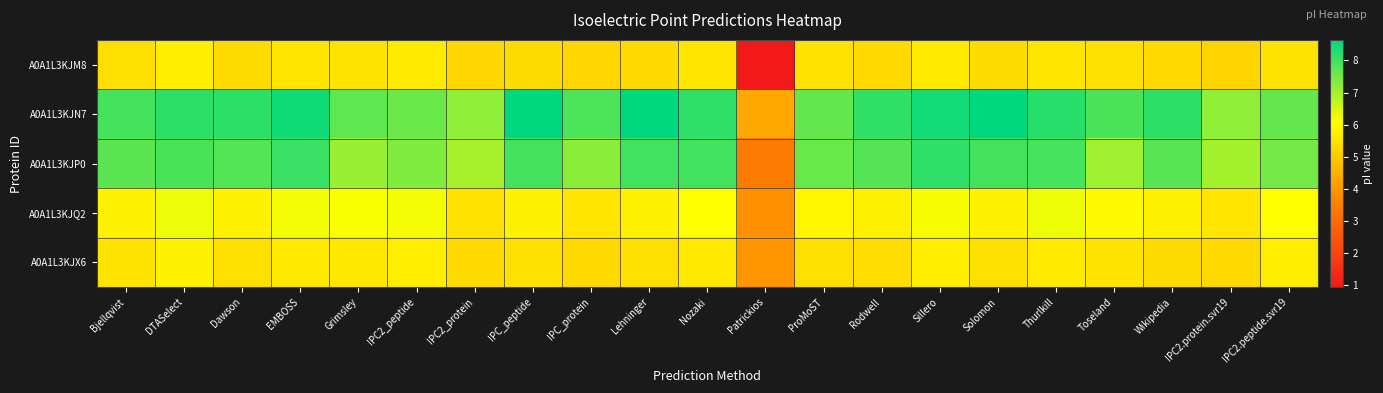

At Toseland, list the series in order from largest to smallest.

A0A1L3KJN7, A0A1L3KJP0, A0A1L3KJQ2, A0A1L3KJX6, A0A1L3KJM8